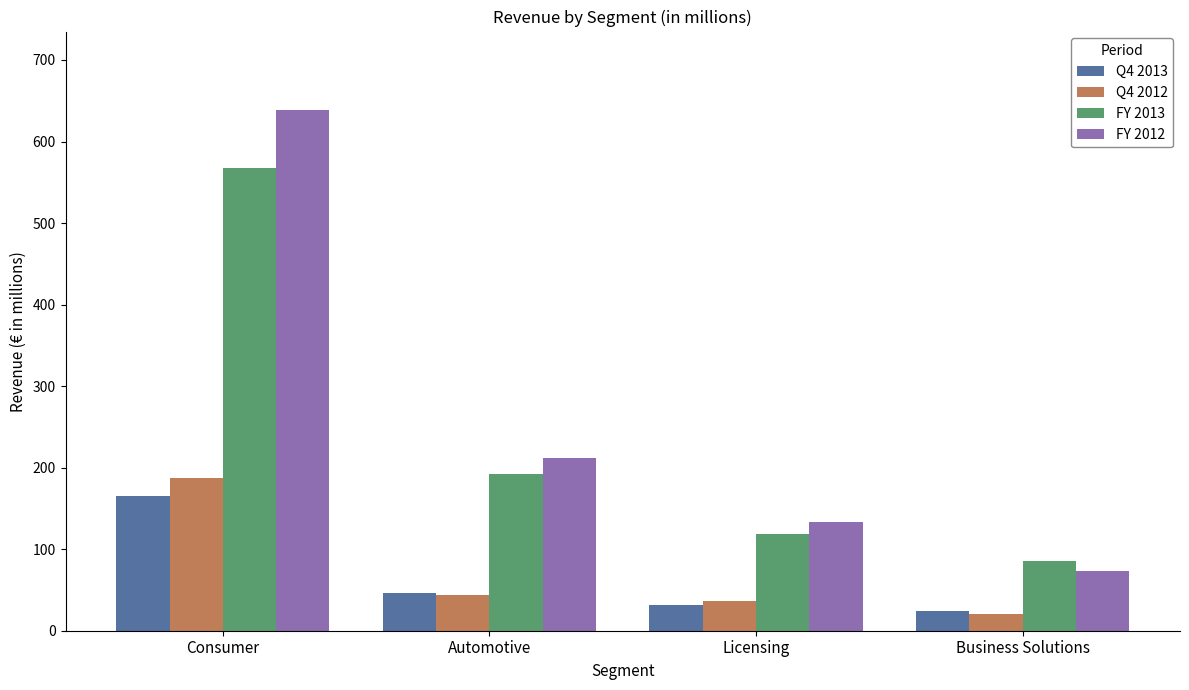

Reading left to right, extract all data points from this chart.

Q4 2013: 165	46	32	24
Q4 2012: 187	44	37	20
FY 2013: 567	192	119	85
FY 2012: 639	212	133	73